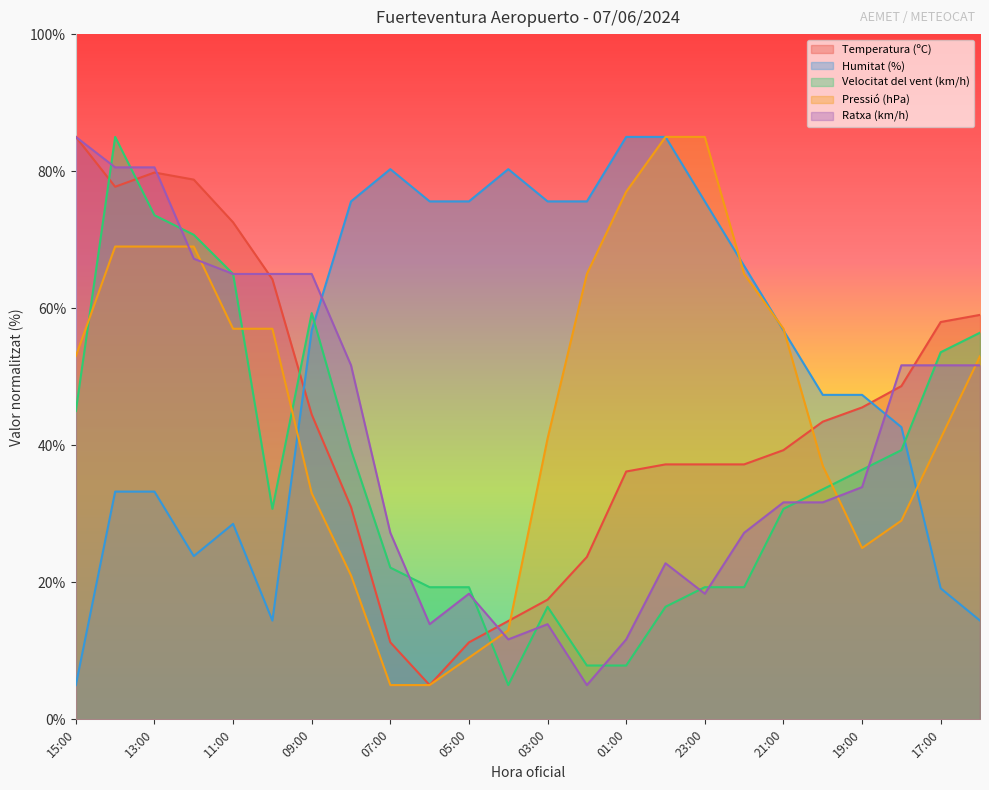

What is the difference between the highest and lowest values at 05:00?

66.6